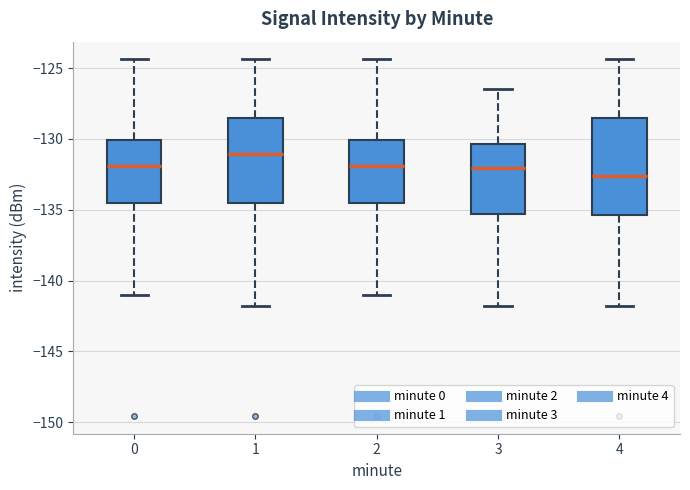

Which box is the tallest, from its lower edge to its upper edge?

4